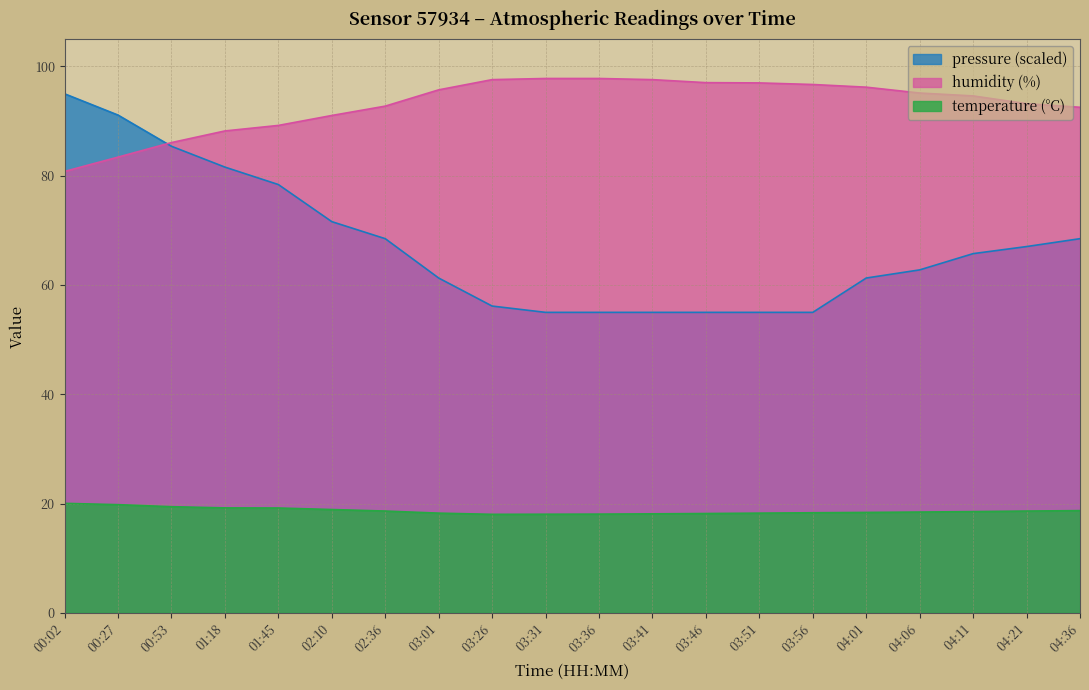

True or false: temperature and humidity intersect in this chart.

False